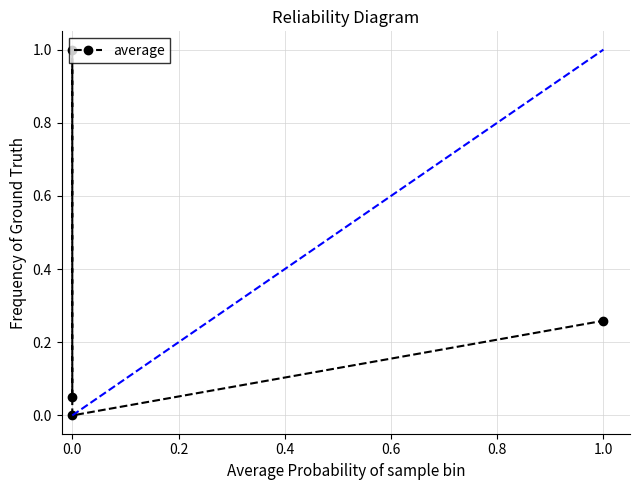

How many points are lower than both their immediate neighbors (excluding endpoints)?

1